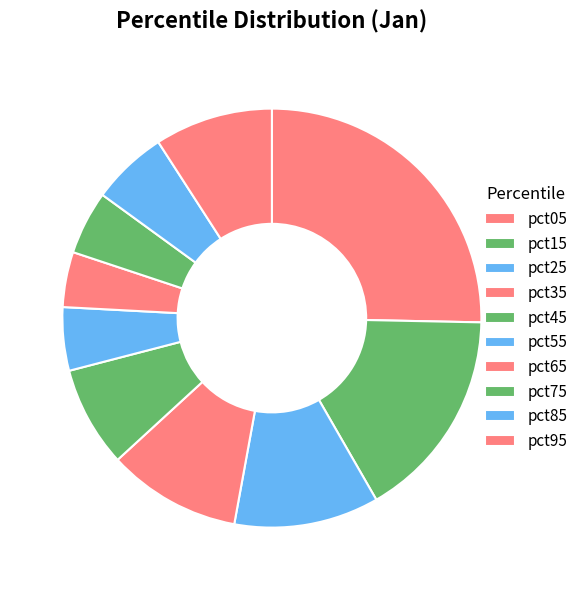

To the nearest percent, what percentage of the pie is pct85?

6%